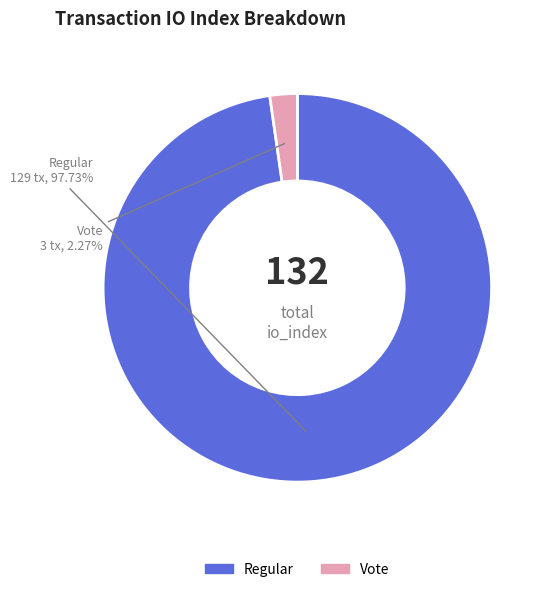

How many slices are in this pie chart?

2